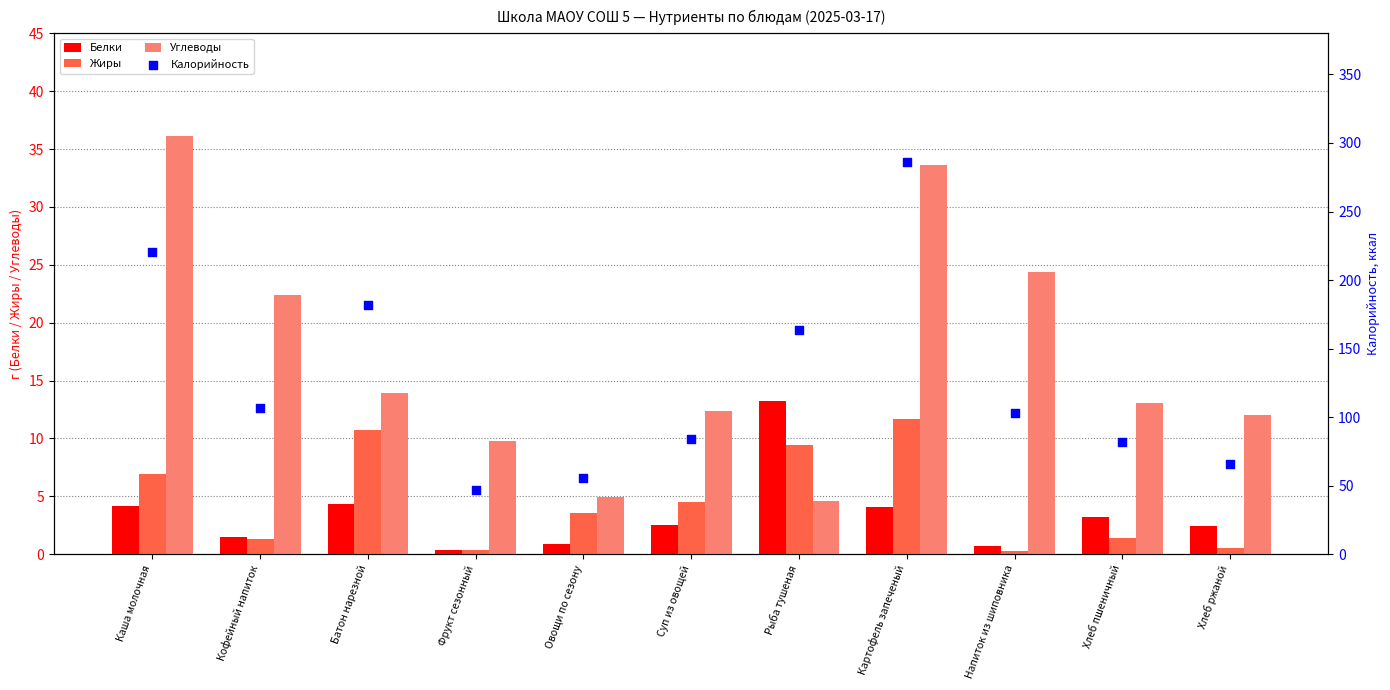

Is the value of Жиры at Хлеб ржаной greater than the value of Калорийность at Напиток из шиповника?

No